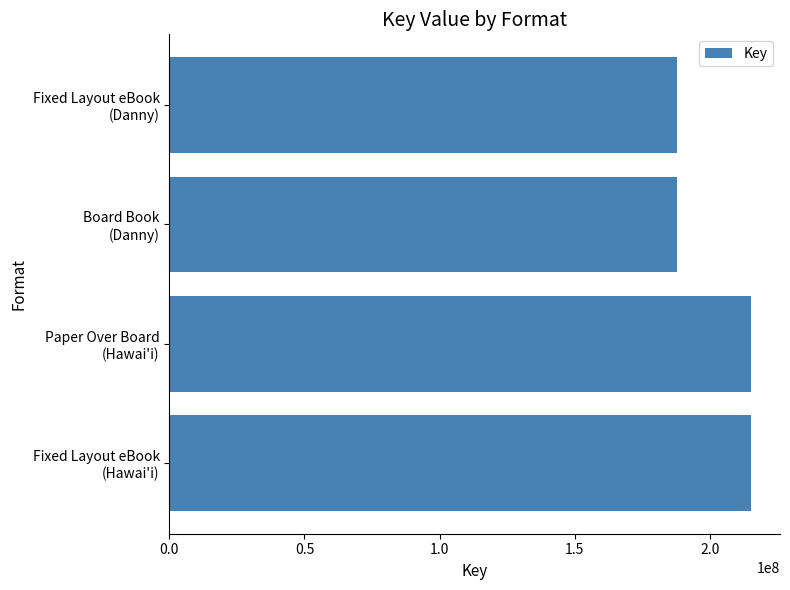

What is the difference between the second highest and second lowest values?

27404734